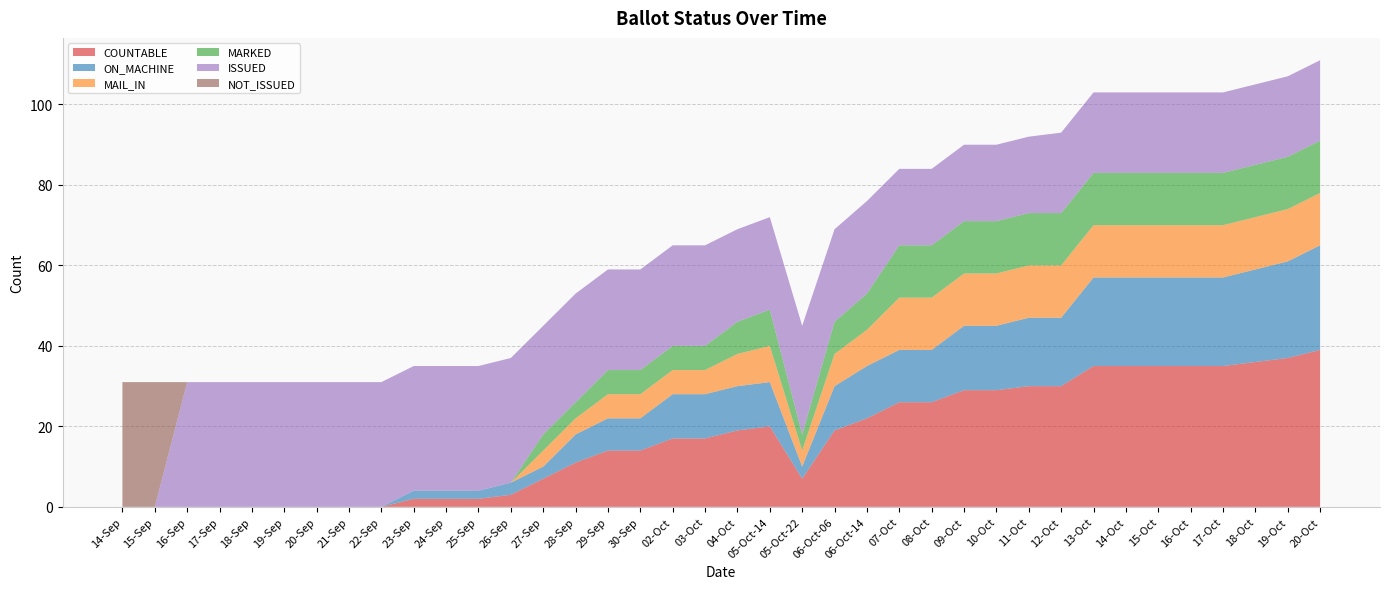

Reading right to left, extract all data points from this chart.

COUNTABLE: 39	37	36	35	35	35	35	35	30	30	29	29	26	26	22	19	7	20	19	17	17	14	14	11	7	3	2	2	2	0	0	0	0	0	0	0	0	0
ON_MACHINE: 26	24	23	22	22	22	22	22	17	17	16	16	13	13	13	11	3	11	11	11	11	8	8	7	3	3	2	2	2	0	0	0	0	0	0	0	0	0
MAIL_IN: 13	13	13	13	13	13	13	13	13	13	13	13	13	13	9	8	4	9	8	6	6	6	6	4	4	0	0	0	0	0	0	0	0	0	0	0	0	0
MARKED: 13	13	13	13	13	13	13	13	13	13	13	13	13	13	9	8	4	9	8	6	6	6	6	4	4	0	0	0	0	0	0	0	0	0	0	0	0	0
ISSUED: 20	20	20	20	20	20	20	20	20	19	19	19	19	19	23	23	27	23	23	25	25	25	25	27	27	31	31	31	31	31	31	31	31	31	31	31	0	0
NOT_ISSUED: 0	0	0	0	0	0	0	0	0	0	0	0	0	0	0	0	0	0	0	0	0	0	0	0	0	0	0	0	0	0	0	0	0	0	0	0	31	31